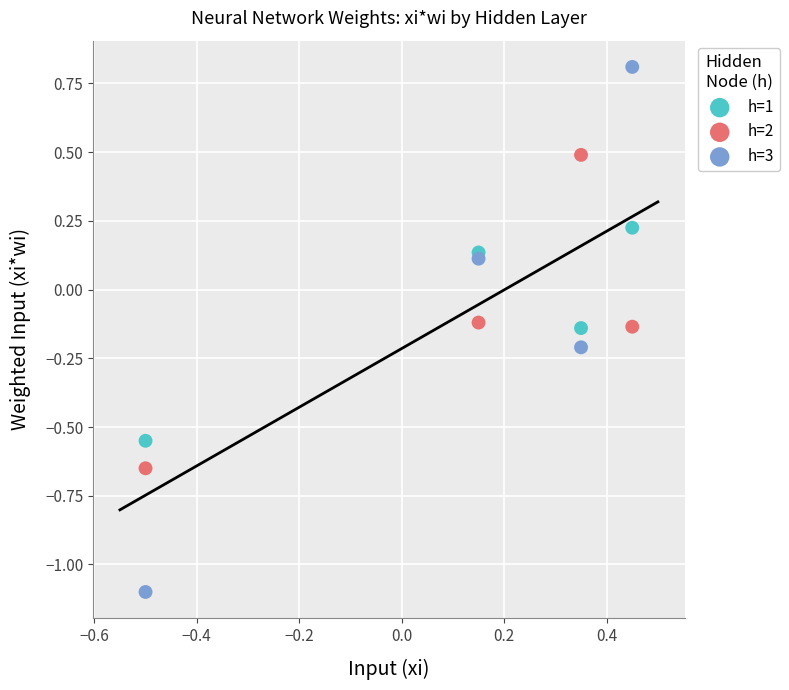

Which series reaches the minimum Y coordinate?

h=3